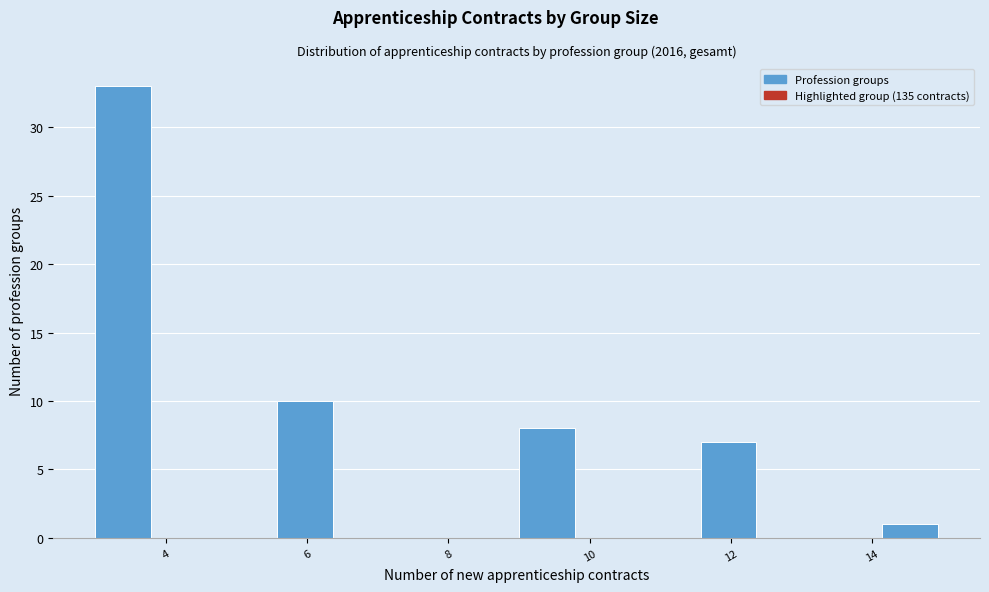

Reading left to right, list every bar in this chart as the range it spans on the x-axis followed by its height. Neither the bar edges nor the heights are printed on the chart, so give them approximately, as read against the axes.

3.0 to 3.8: 33
3.8 to 4.8: 0
4.8 to 5.6: 0
5.6 to 6.4: 10
6.4 to 7.2: 0
7.2 to 8.2: 0
8.2 to 9.0: 0
9.0 to 9.8: 8
9.8 to 10.8: 0
10.8 to 11.6: 0
11.6 to 12.4: 7
12.4 to 13.2: 0
13.2 to 14.2: 0
14.2 to 15.0: 1